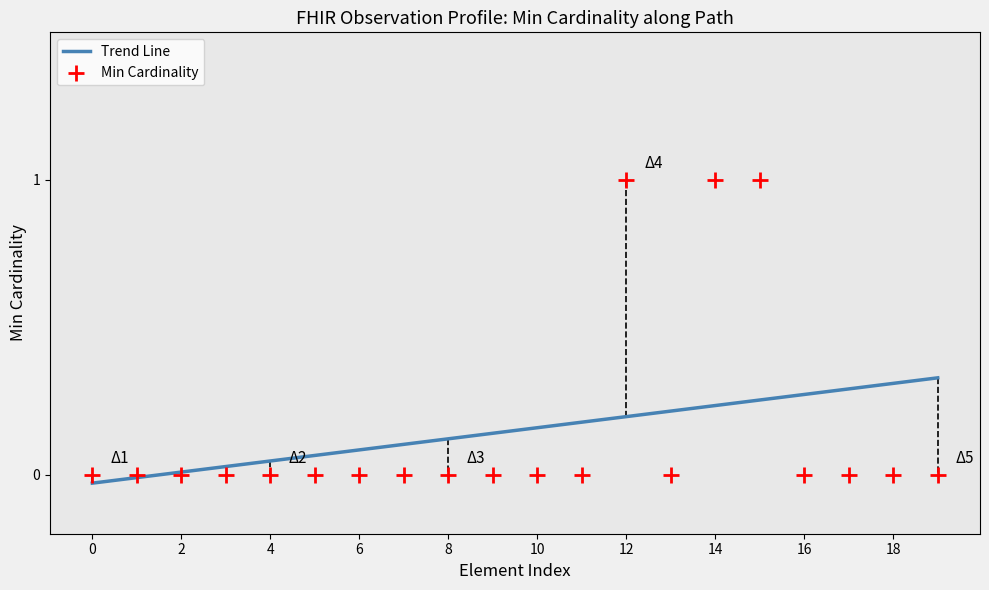

Is the value of Trend Line at 4 greater than the value of Min Cardinality at 11?

Yes